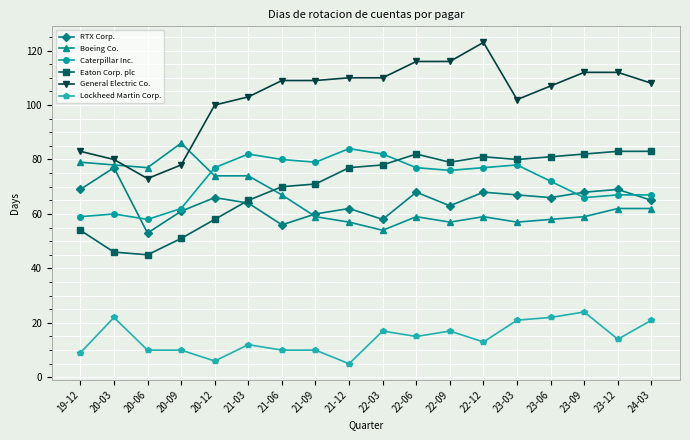

What is the highest value of the Caterpillar Inc. series?

84